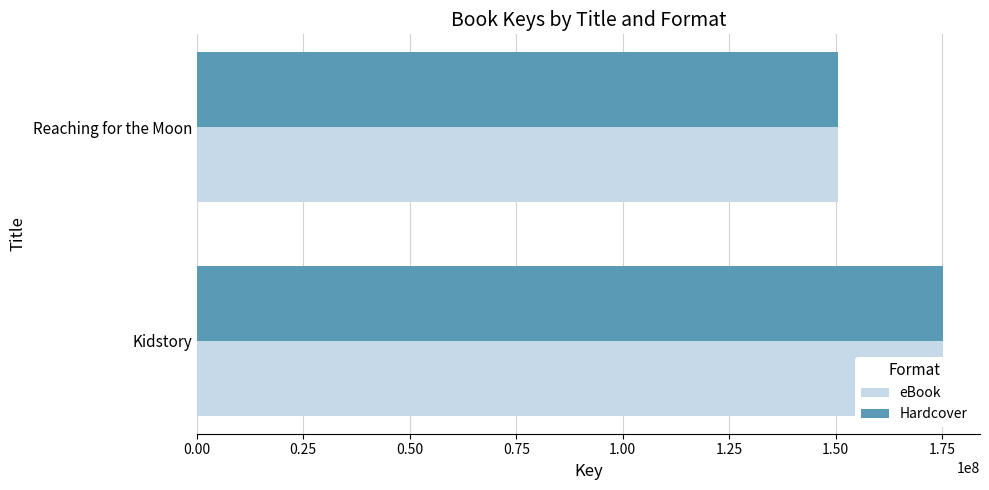

What is the sum of the Hardcover values at Kidstory and Reaching for the Moon?

325695129